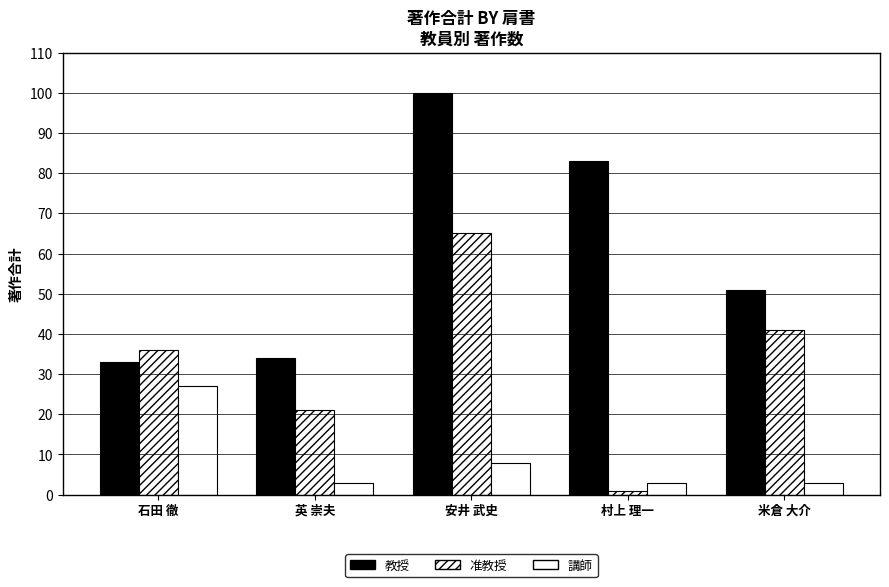

Which series changed the most between 英 崇夫 and 安井 武史?

教授